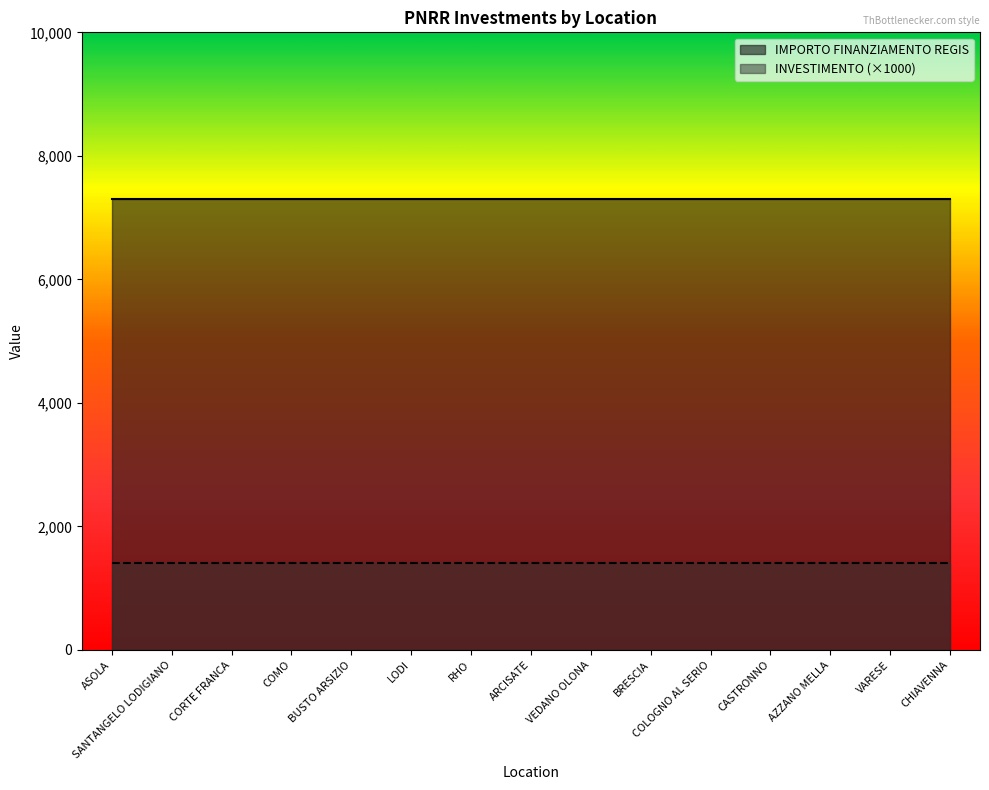

What value does the INVESTIMENTO series have at LODI?

1.4